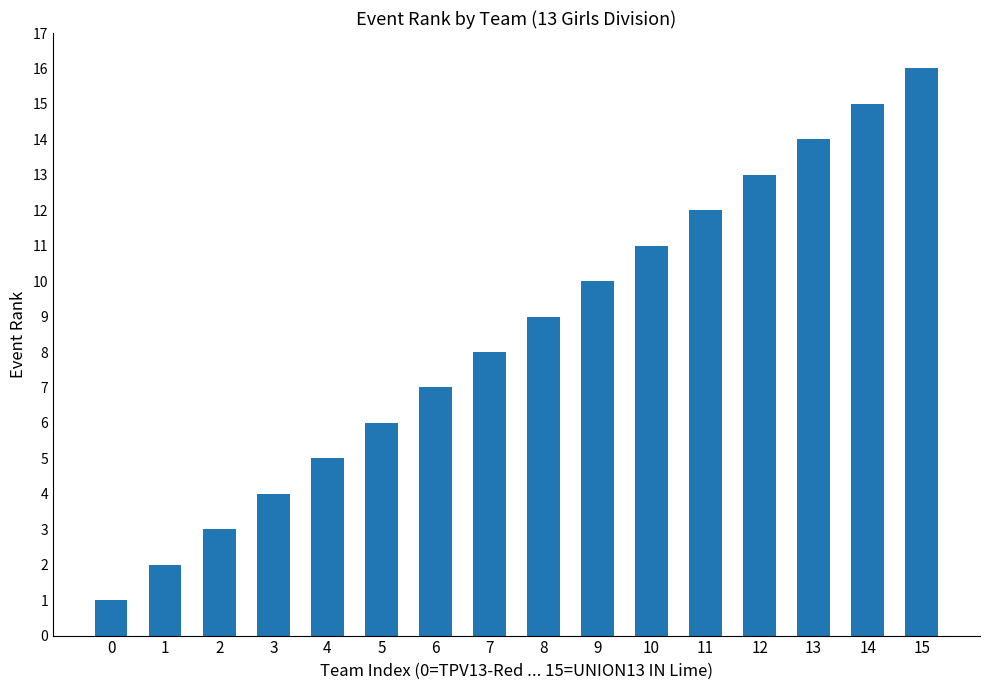

How many data points does each series have?

16